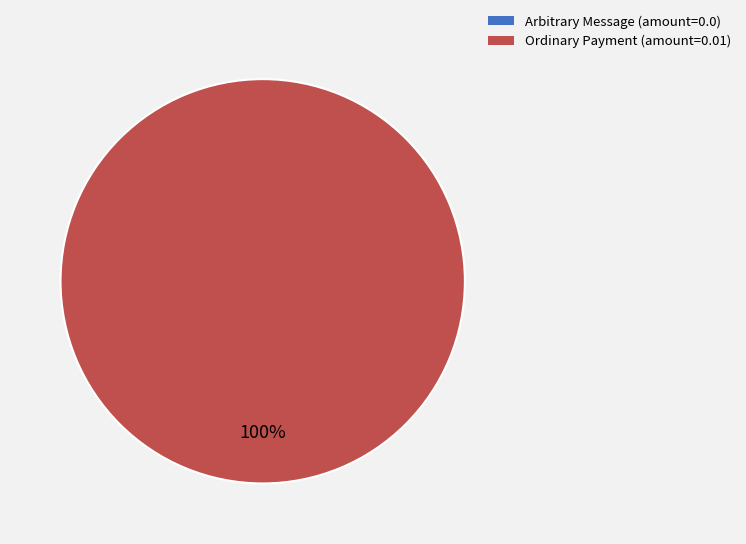

Is it true that Ordinary Payment is 100% of the pie?

True